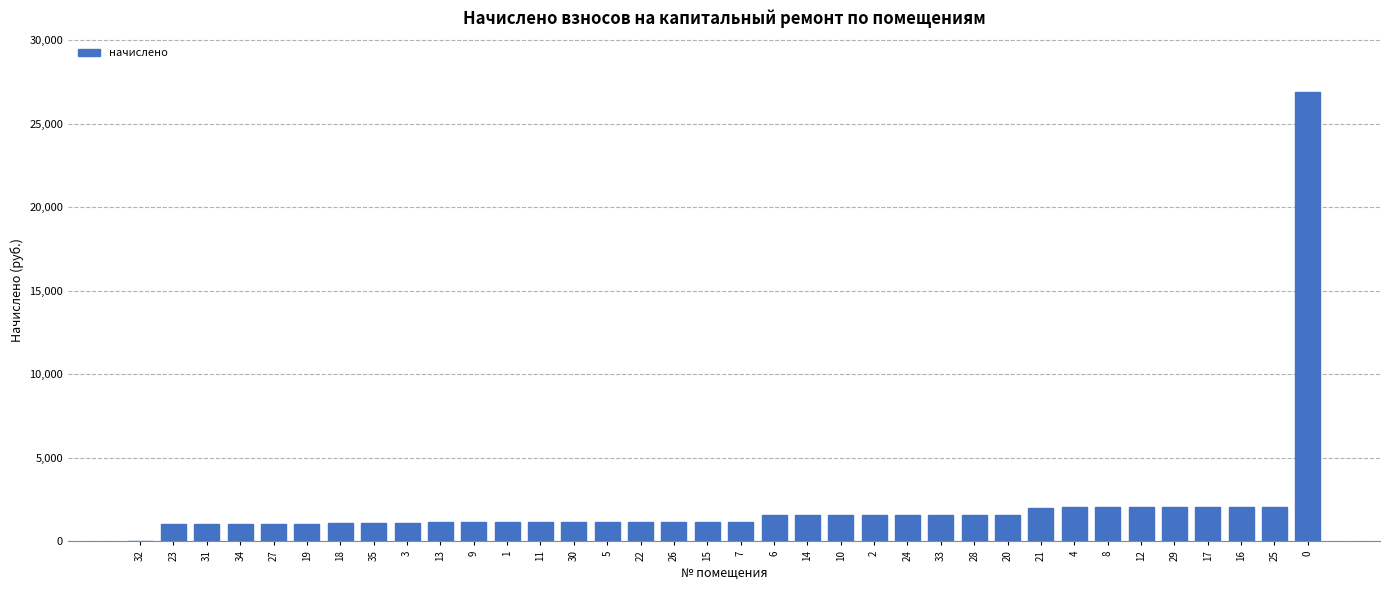

How many values are above zero?

35